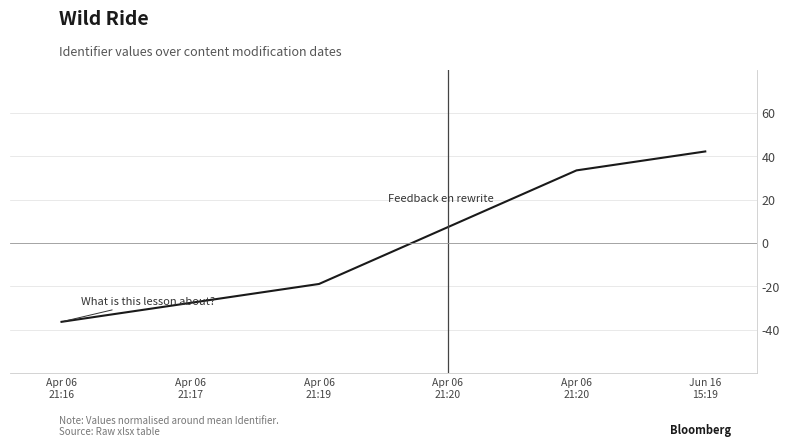

What is the change in value from Apr 06
21:20 to Jun 16
15:19?

+8.7